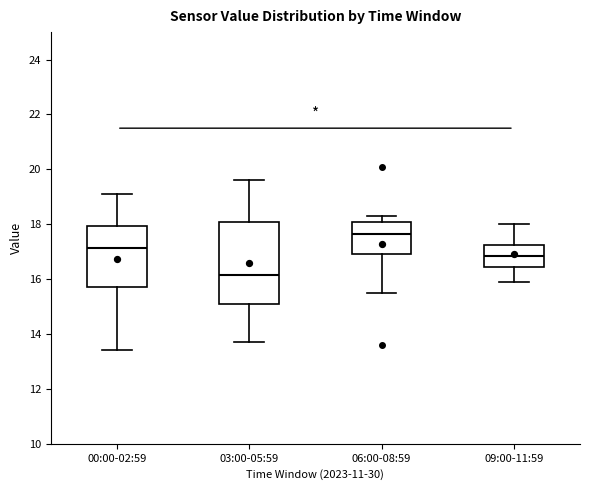

Which box is the tallest, from its lower edge to its upper edge?

03:00-05:59